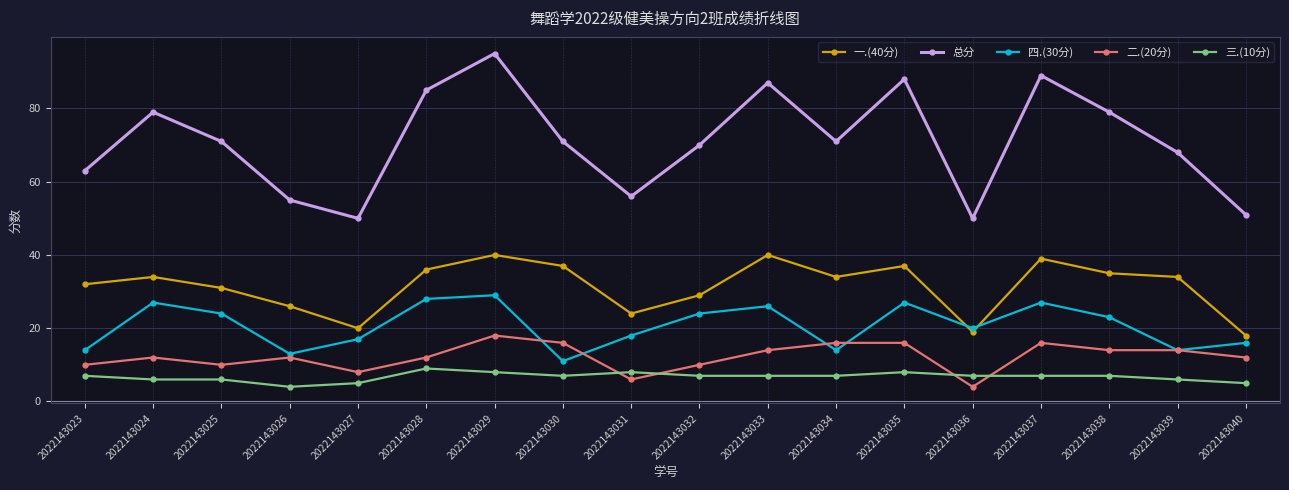

Between 2022143025 and 2022143036, which series saw the biggest shift?

总分